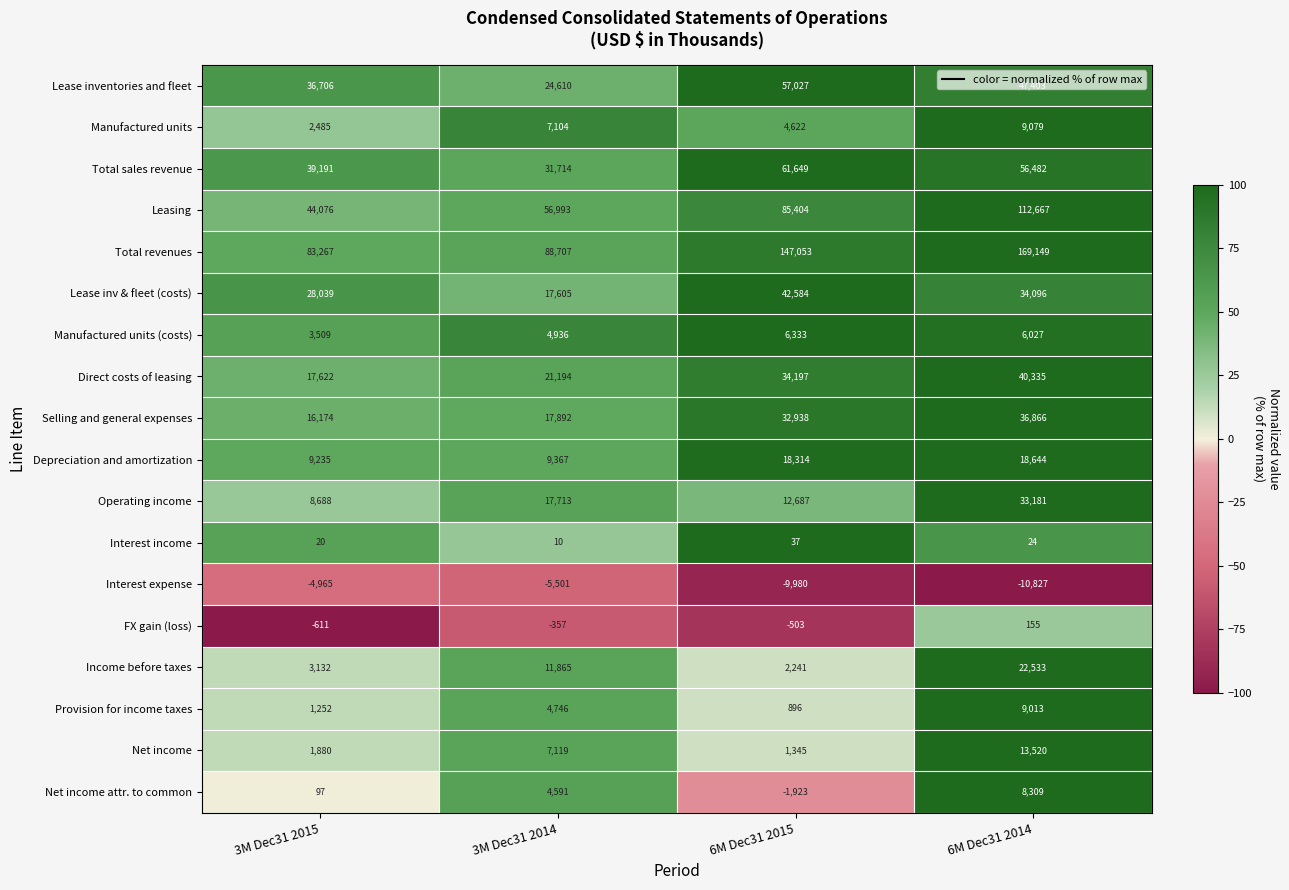

The value of Total sales revenue at 3M Dec31 2014 is 51430. True or false?

False